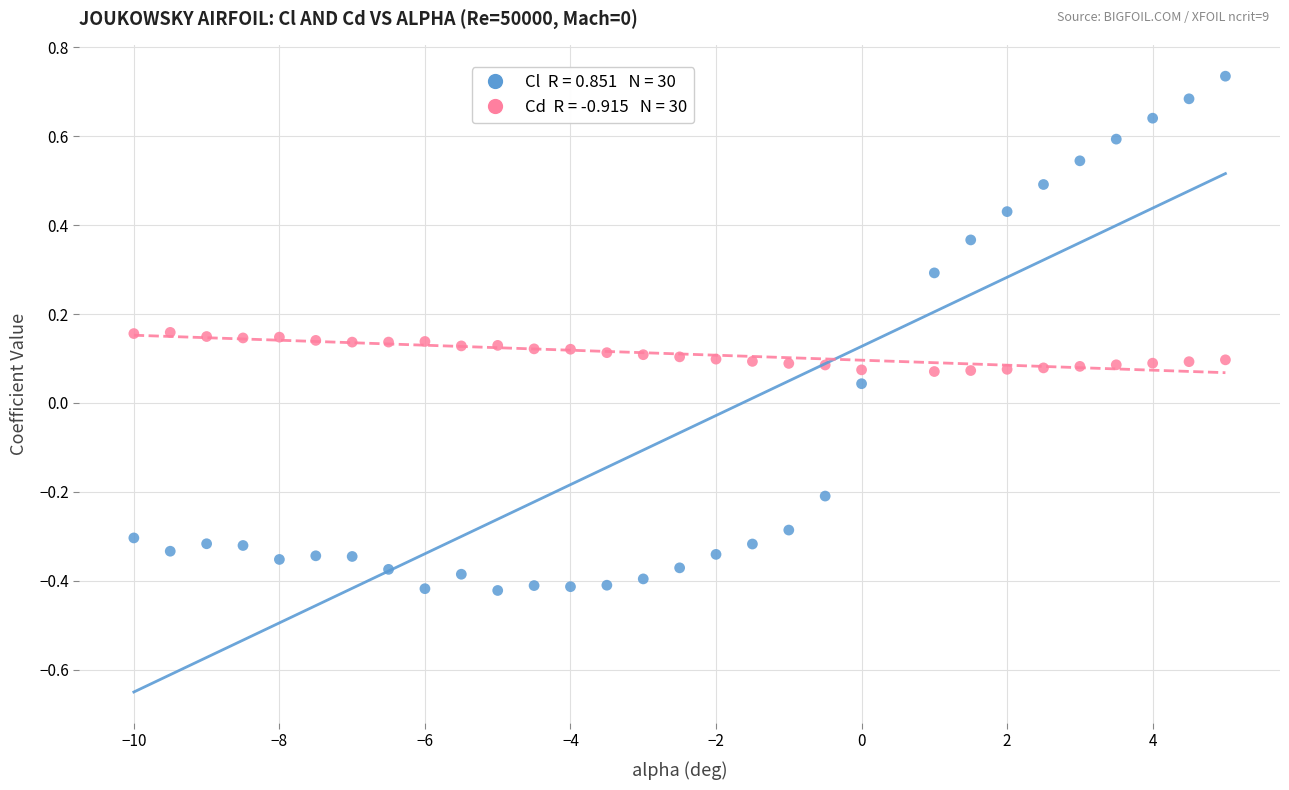

Across all data points, what is the range of X values (max minus min)?

15.0